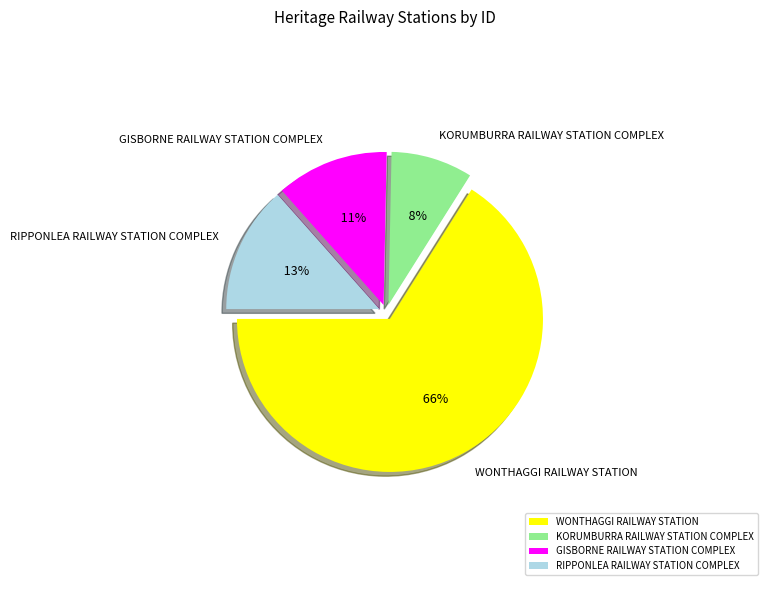

Which slice is the smallest?

KORUMBURRA RAILWAY STATION COMPLEX